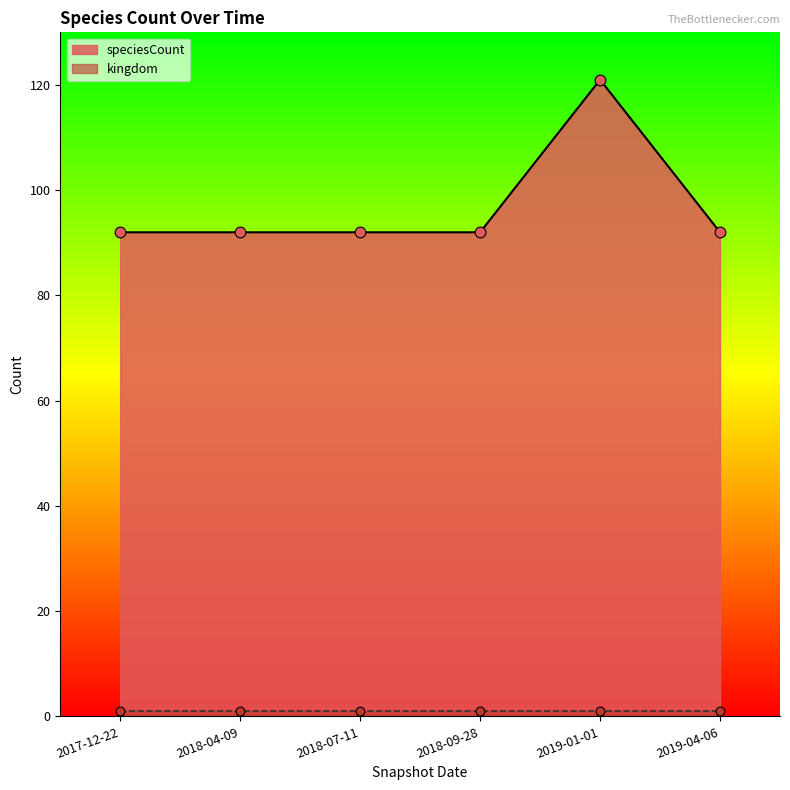

Approximately how many times larger is the value at 2017-12-22 compared to 2019-01-01?

0.8